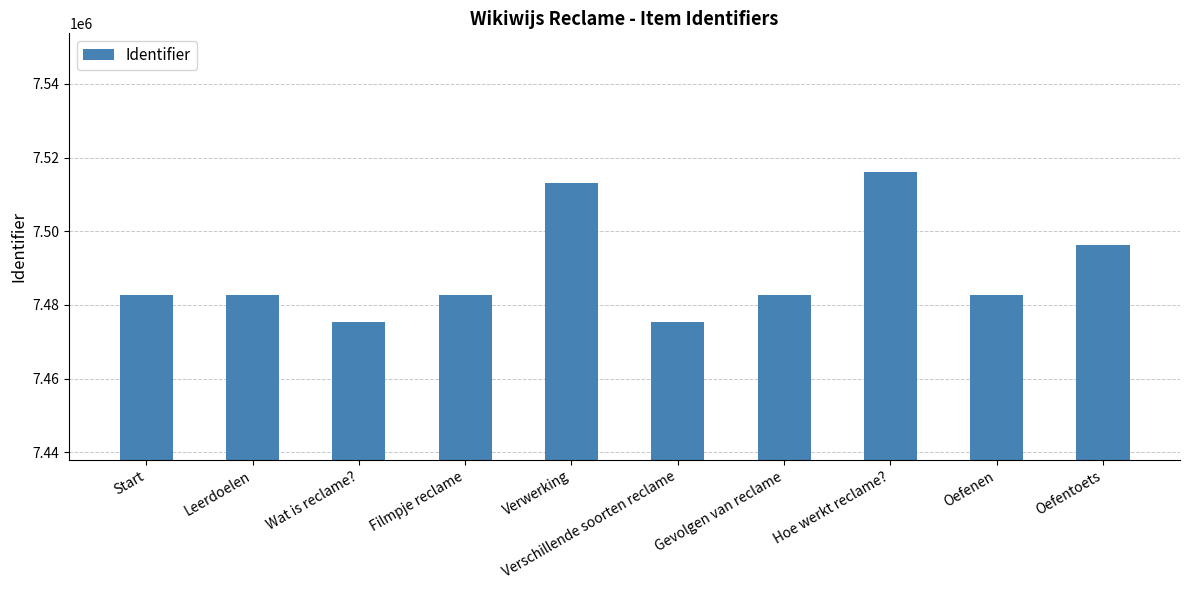

Are the bars grouped side by side (vs. stacked)?

No